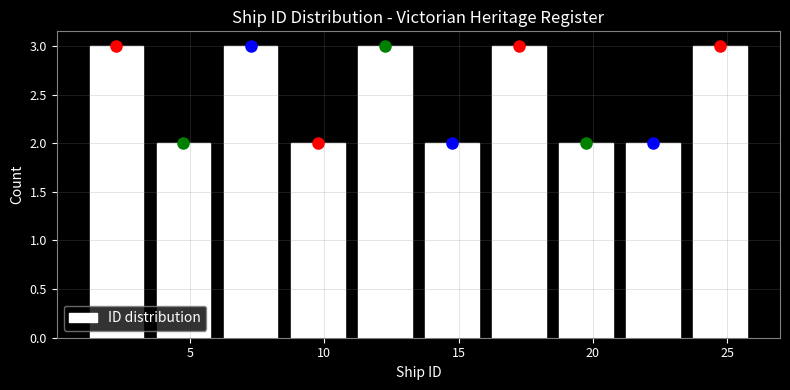

What is the height of the bar covering 18.5 to 21.0 on the x-axis? The values are not printed on the chart, so give them approximately, as read against the axis.

2